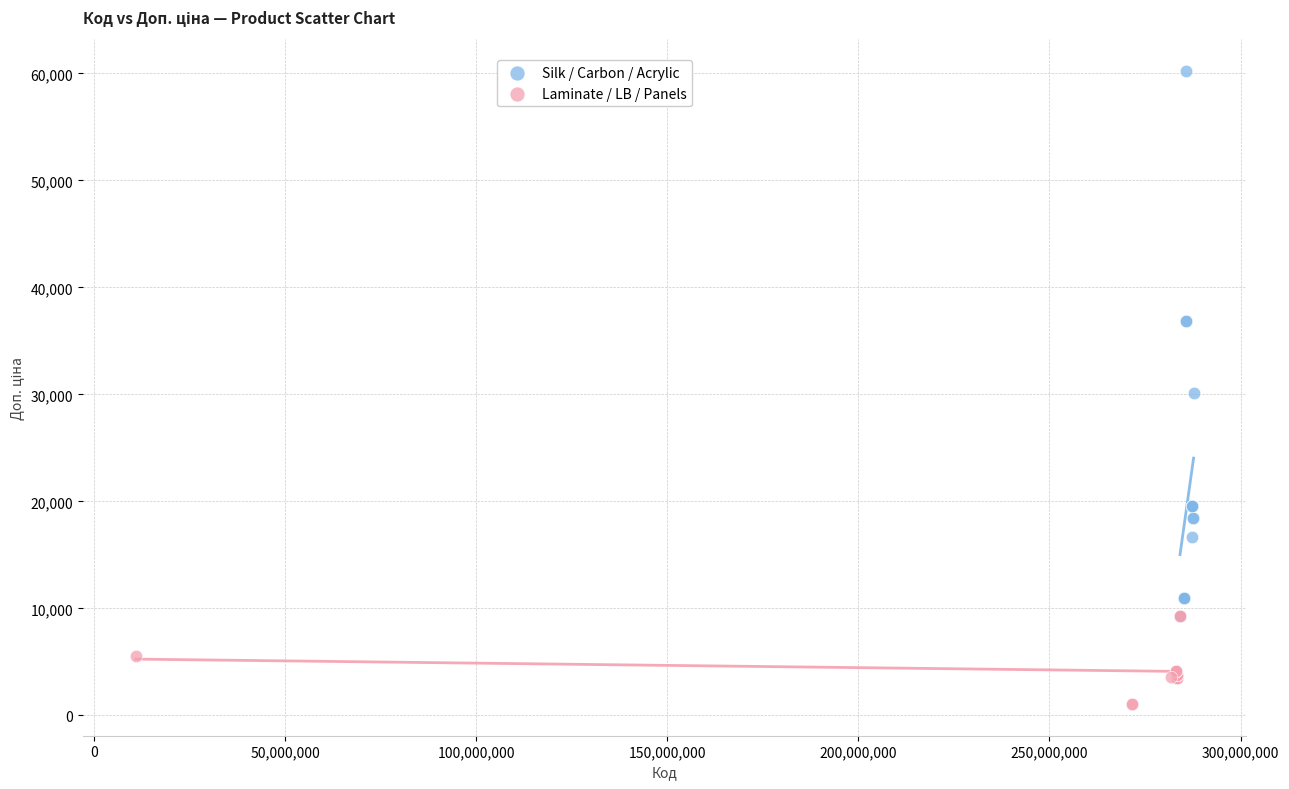

Which series reaches the maximum Y coordinate?

Silk / Carbon / Acrylic